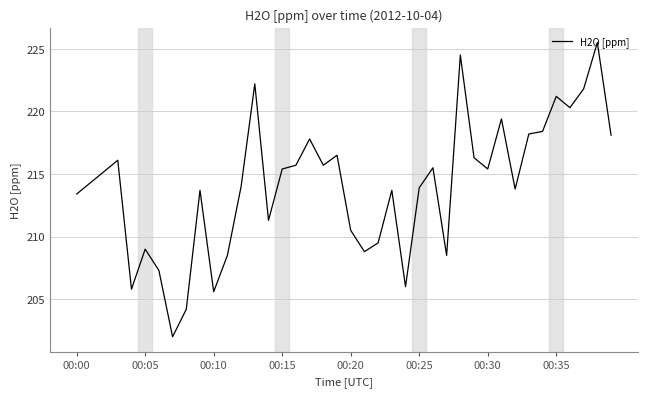

What is the greatest value displayed?

225.5